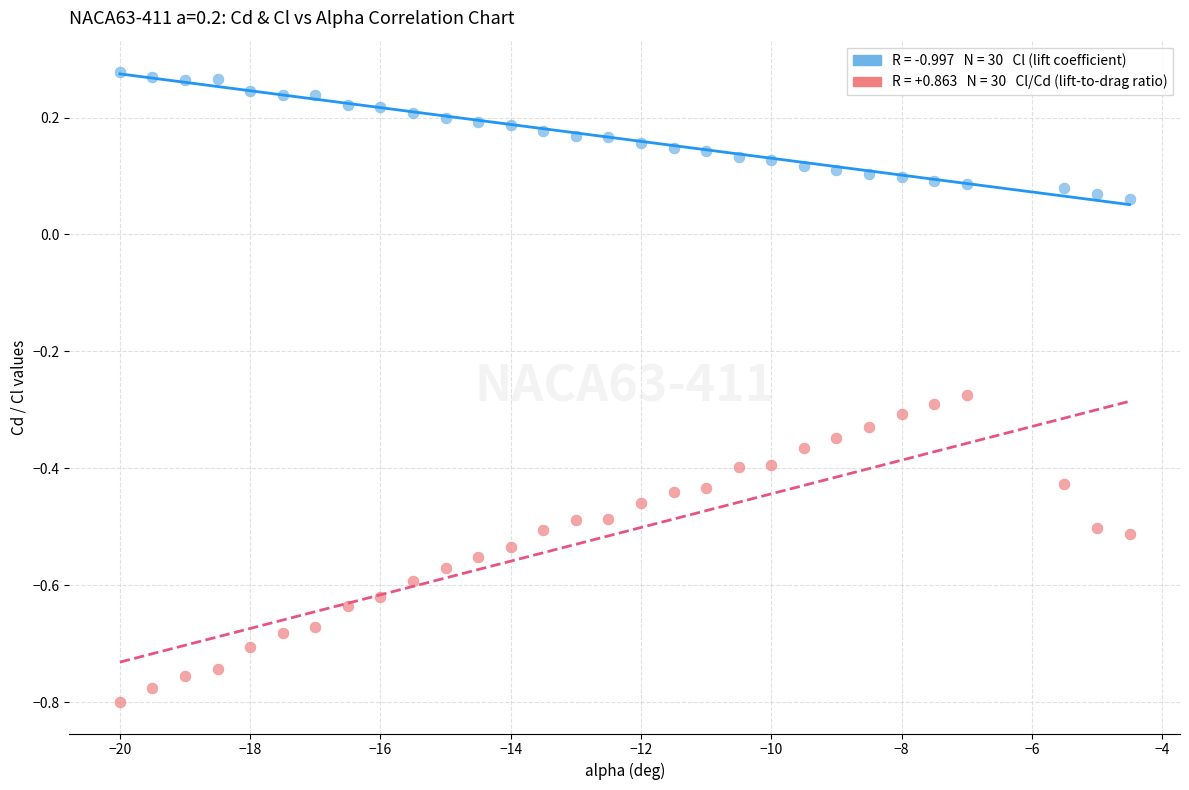

How many points are shown in the scatter plot?

60